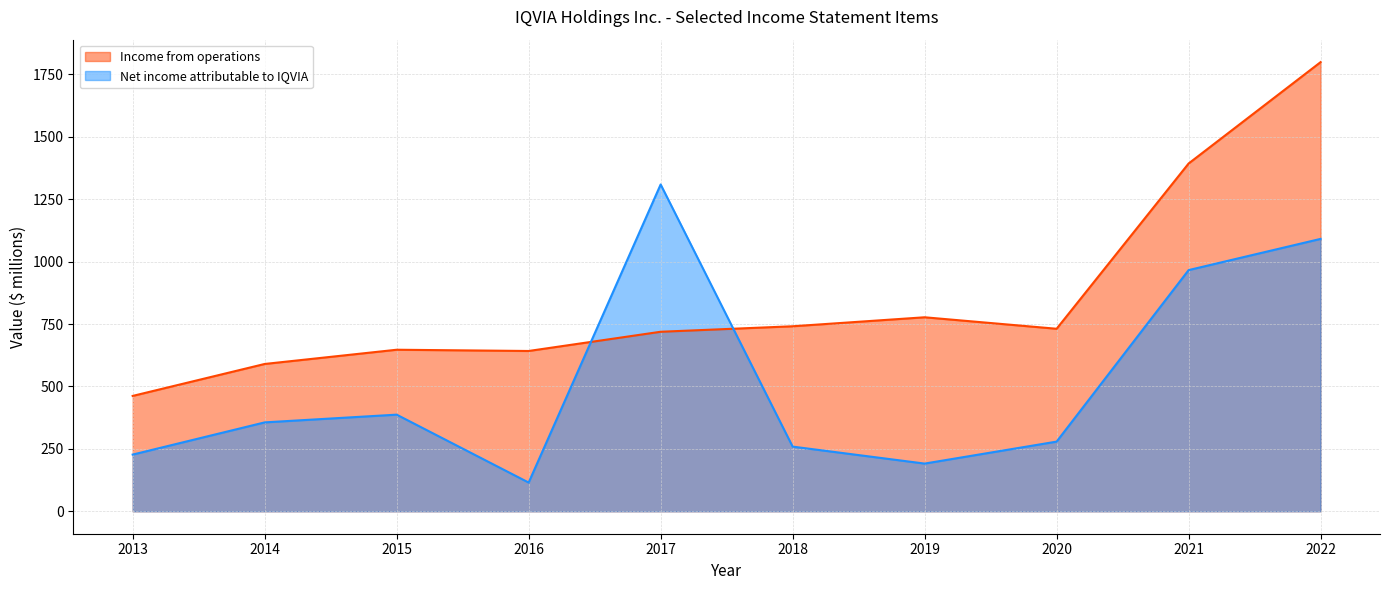

Rank the series at 2014 from highest to lowest value.

Income from operations, Net income attributable to IQVIA